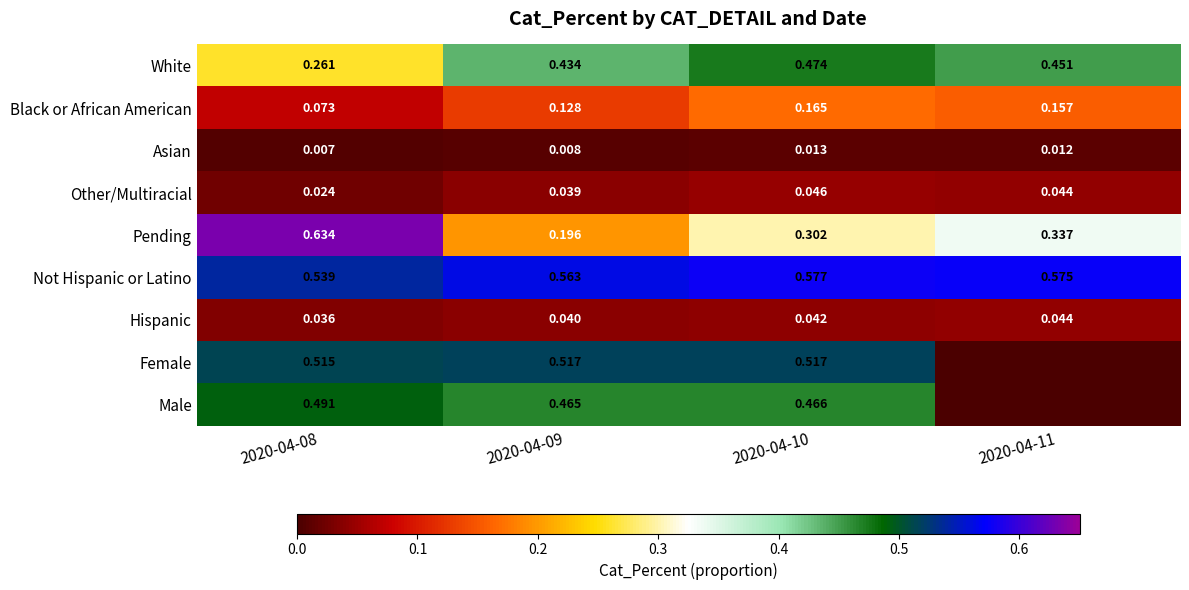

Rank the series at 2020-04-10 from highest to lowest value.

Not Hispanic or Latino, Female, White, Male, Pending, Black or African American, Other/Multiracial, Hispanic, Asian